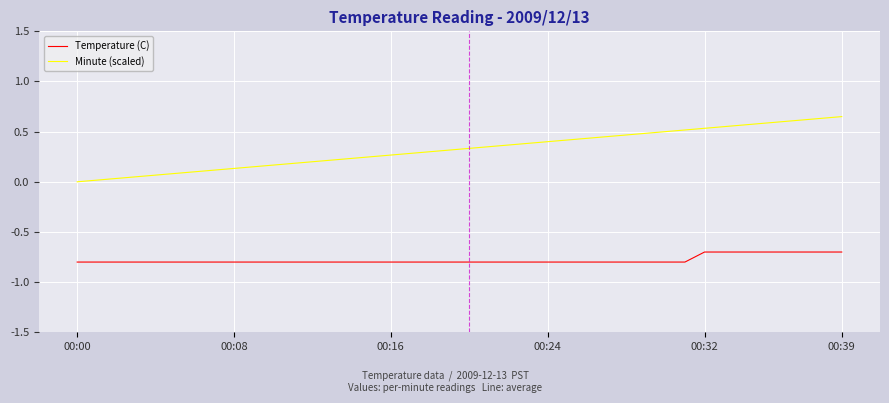

True or false: Minute (scaled) and Temperature (C) intersect in this chart.

False